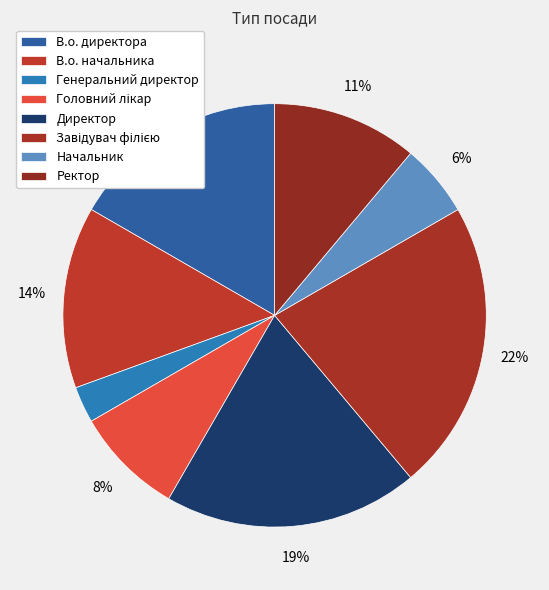

Which has a higher value, Начальник or Ректор?

Ректор